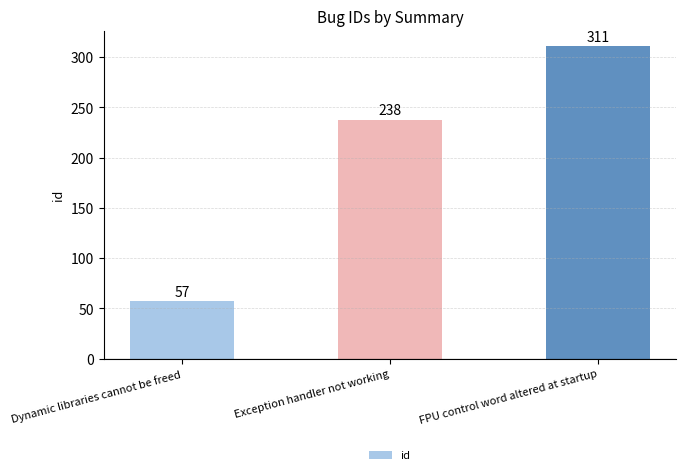

What is the label of the 1st bar from the left?

Dynamic libraries cannot be freed